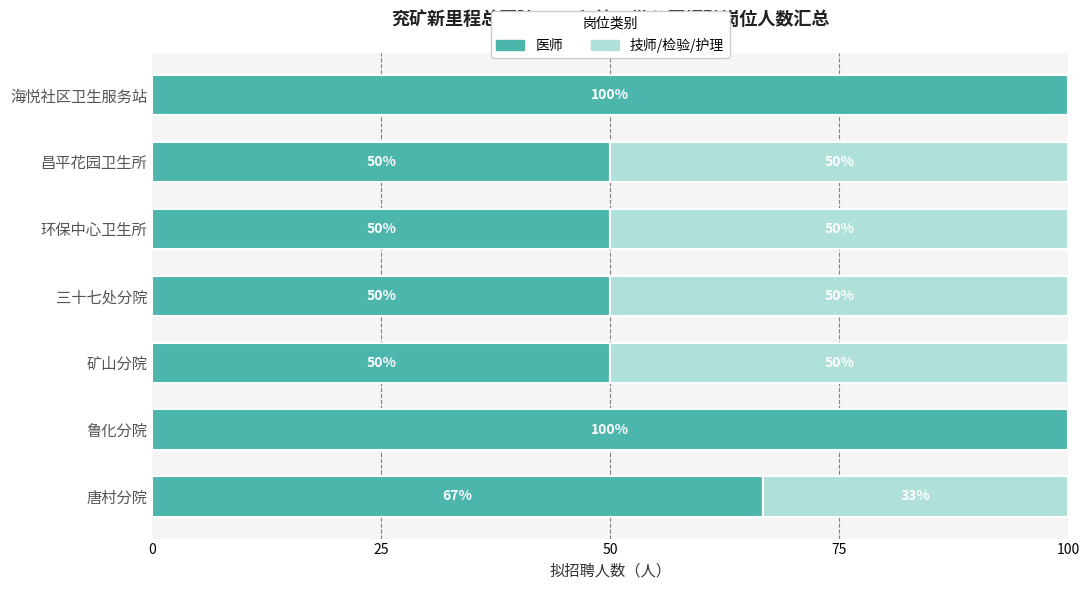

What is the maximum value for 医师?

100.0